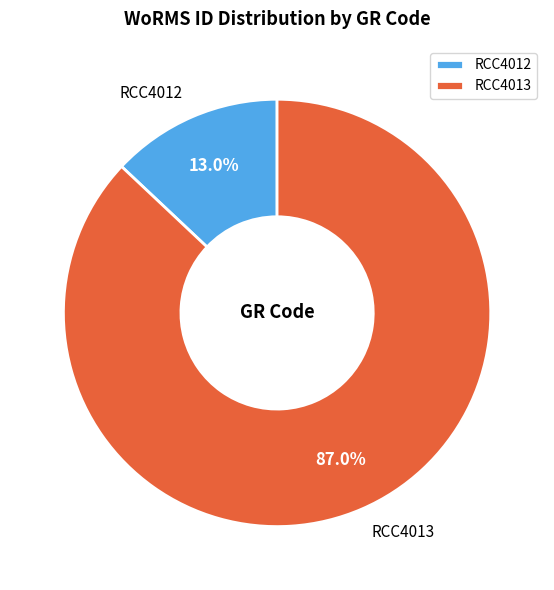

Rank the categories by value from lowest to highest.

RCC4012, RCC4013